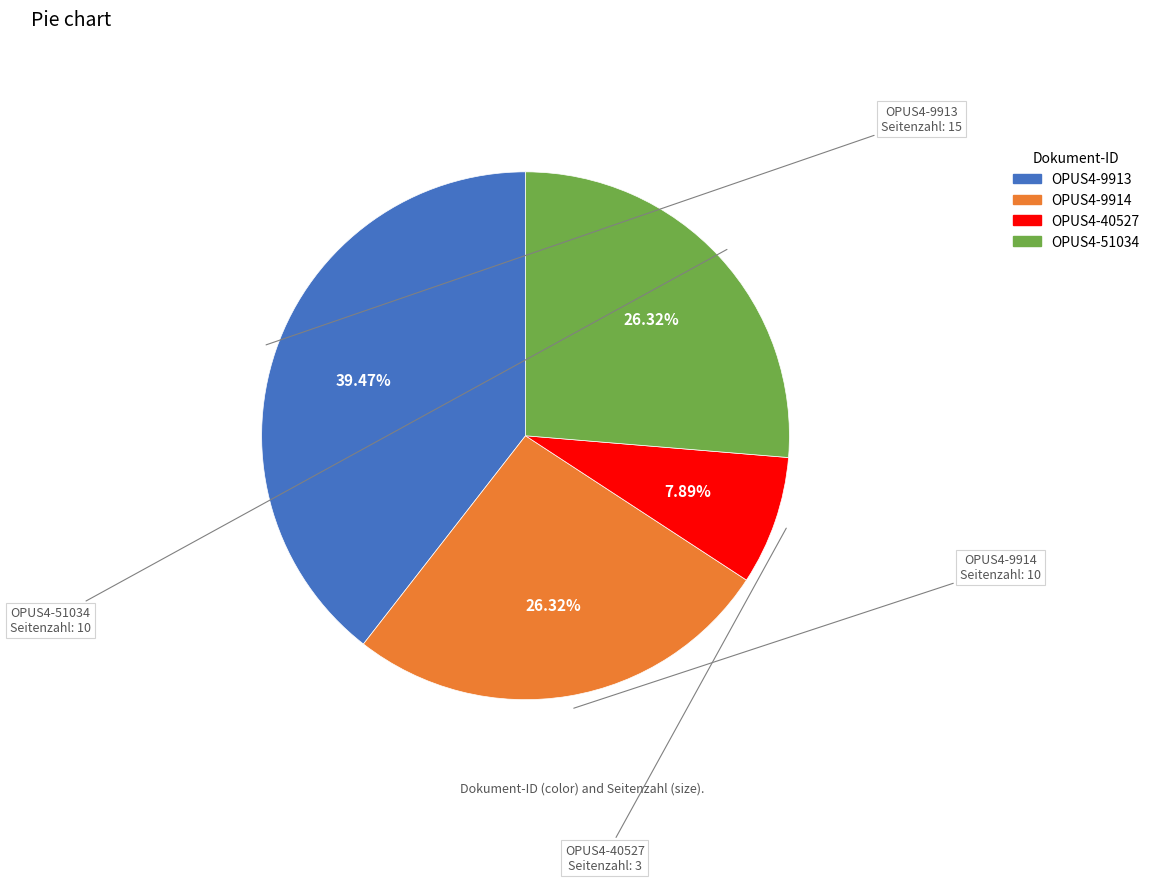

Count the number of slices in the pie.

4